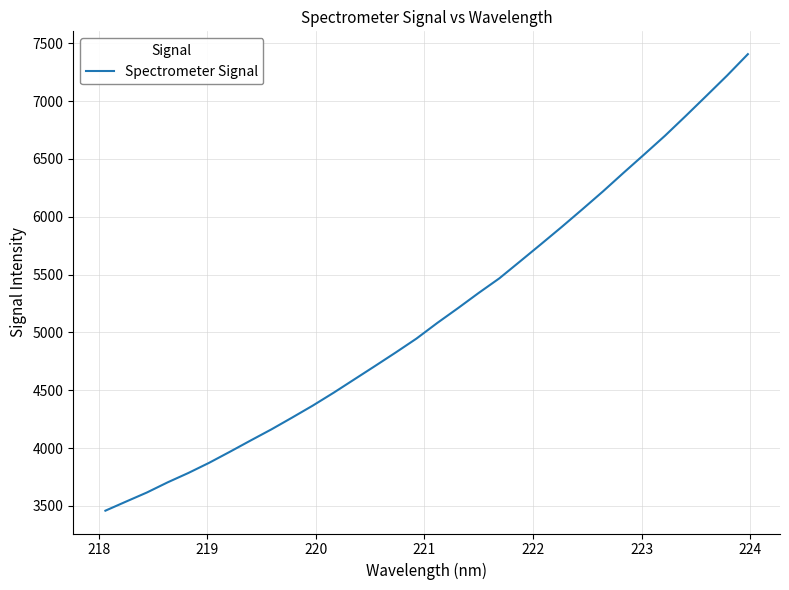

What is the minimum value shown in the chart?

3458.0